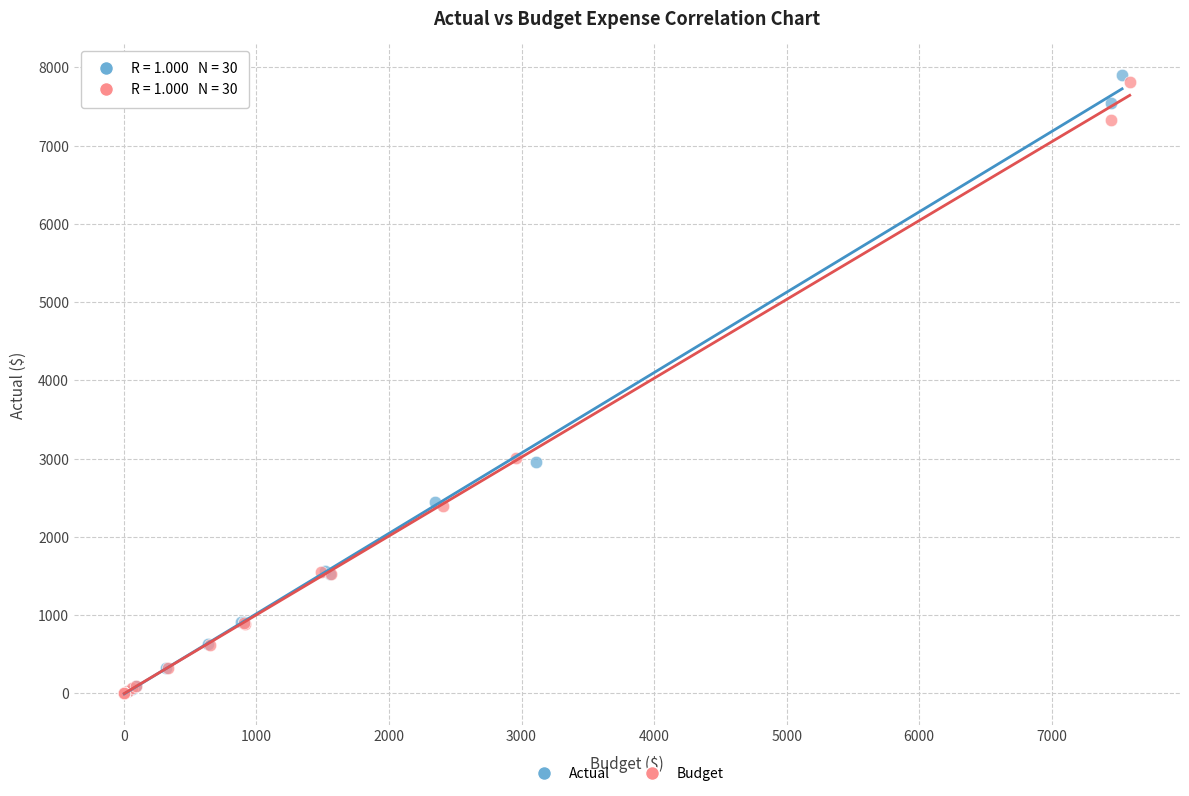

Which series contains the highest Y value?

Actual